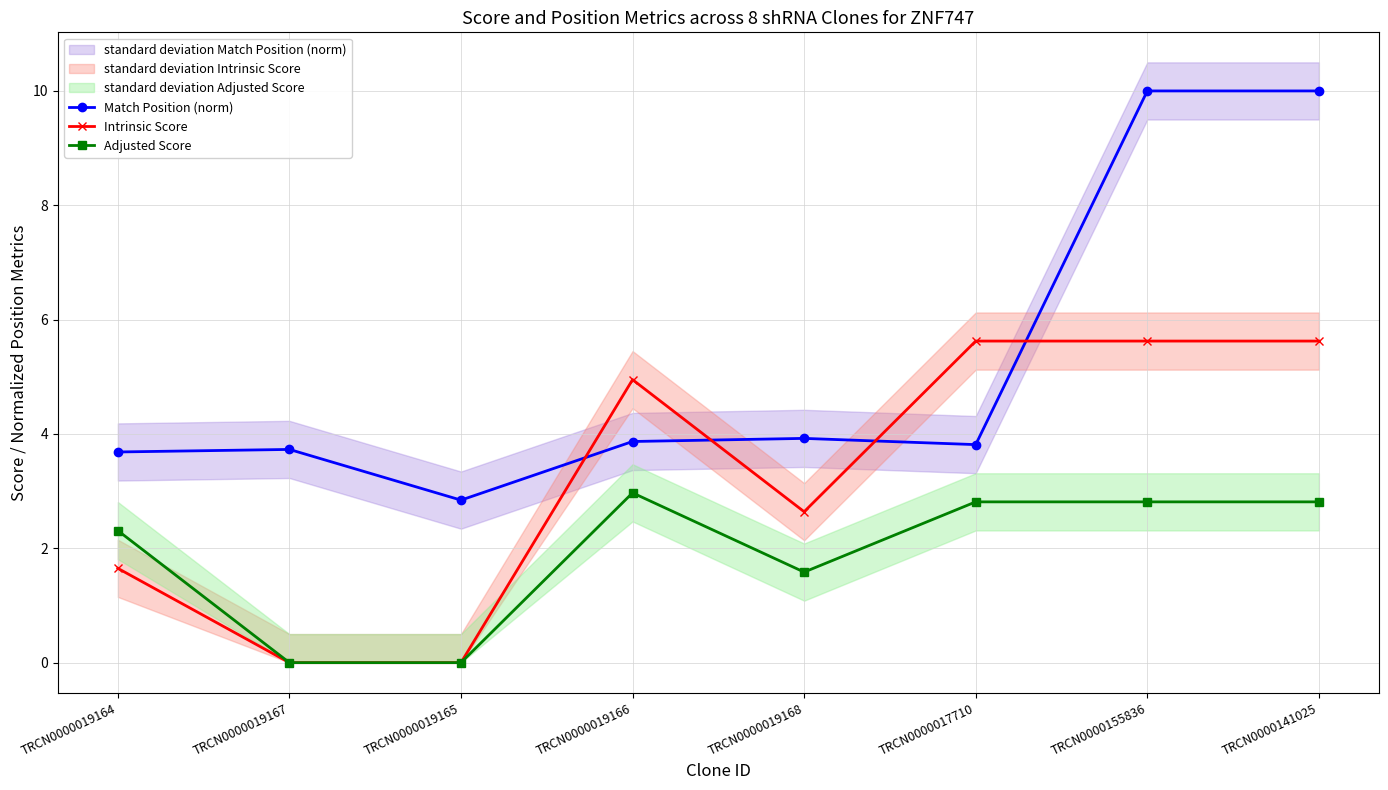

True or false: Intrinsic Score and Adjusted Score cross at least once.

False